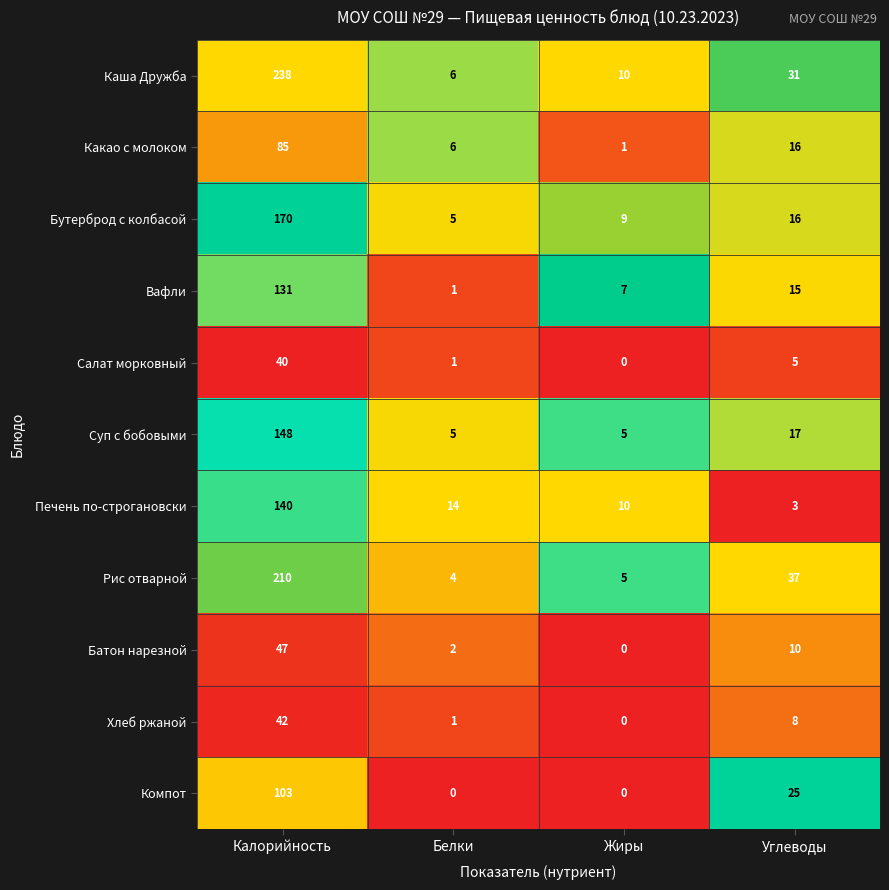

Is it true that Бутерброд с колбасой equals 10 at Углеводы?

False